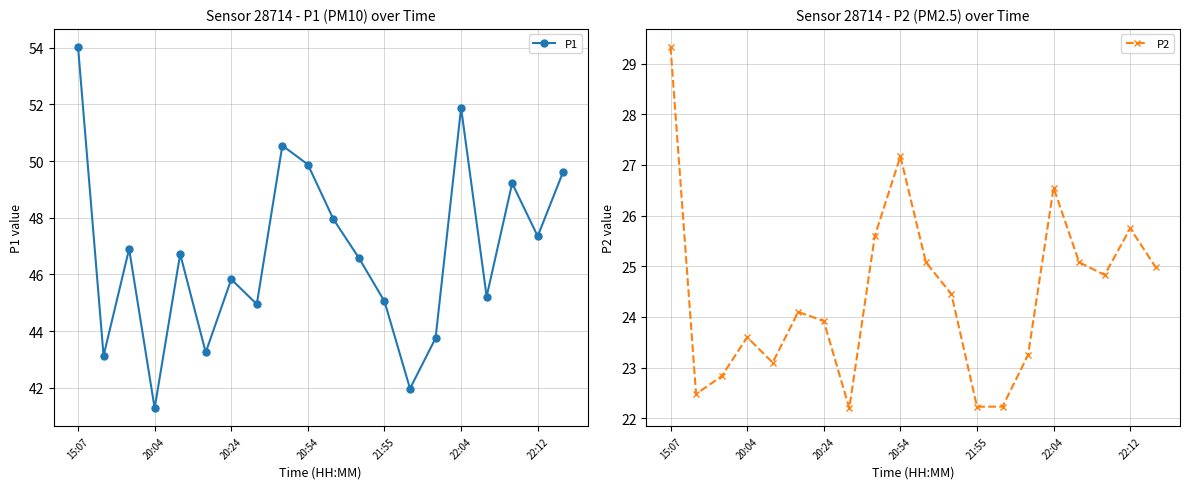

What is the difference between the maximum and second lowest values in the P2 series?

7.1